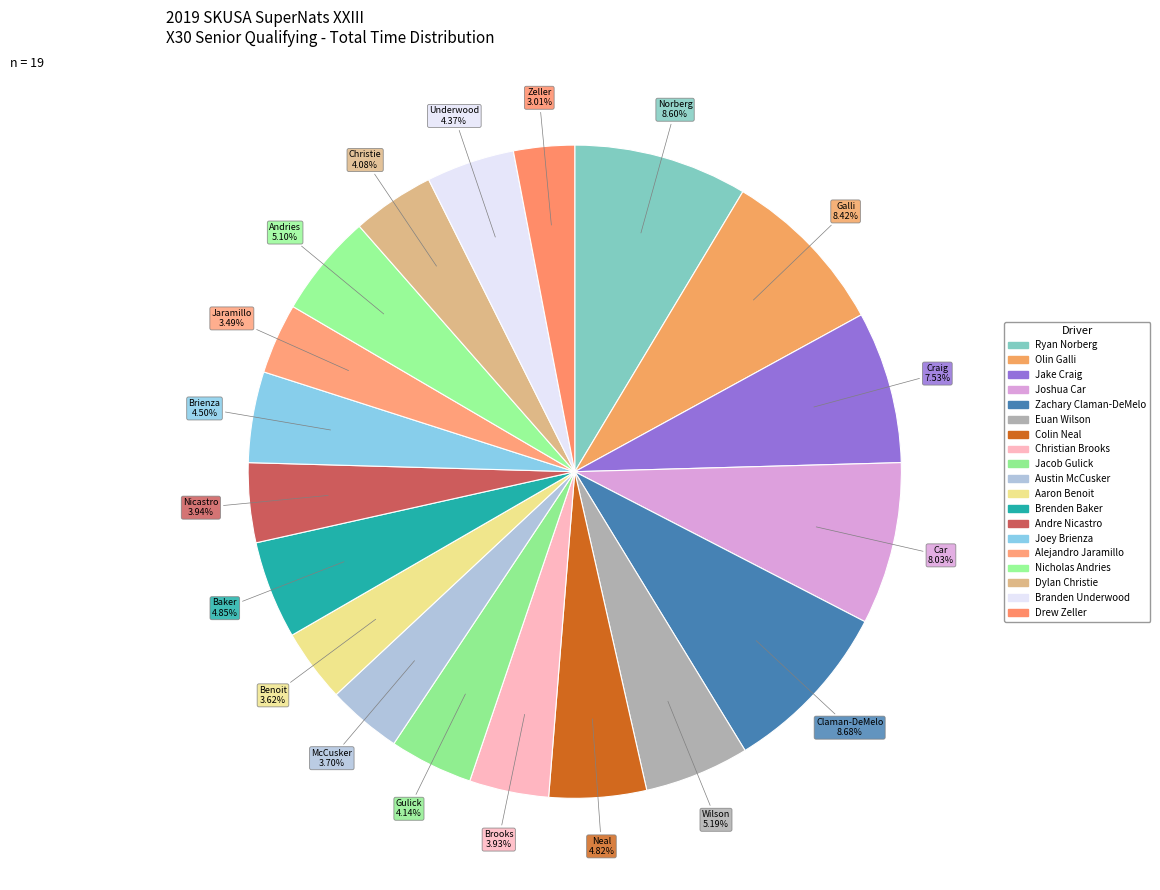

How many slices are in this pie chart?

19